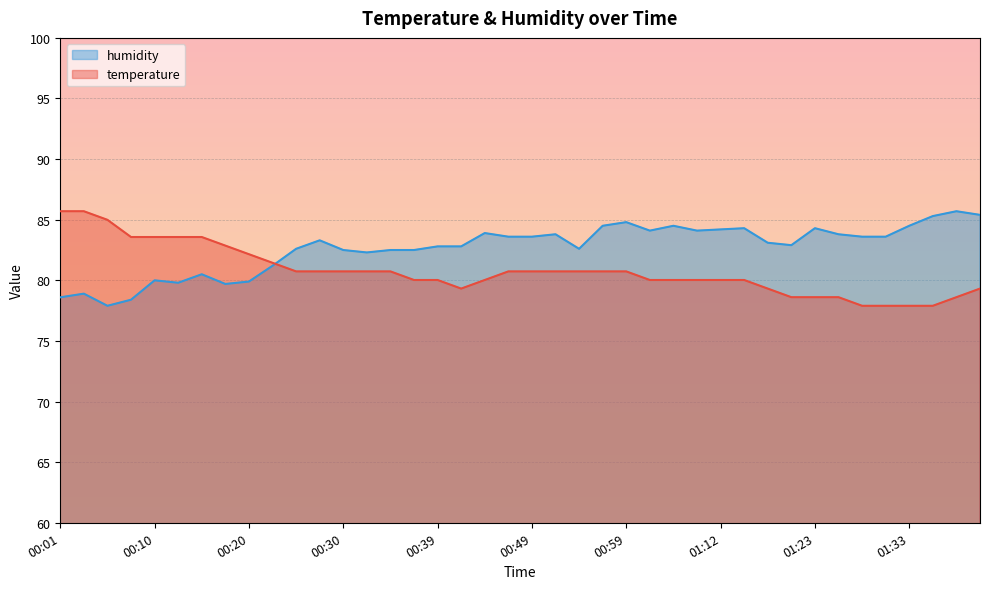

What is the label of the 29th point from the right?

00:27